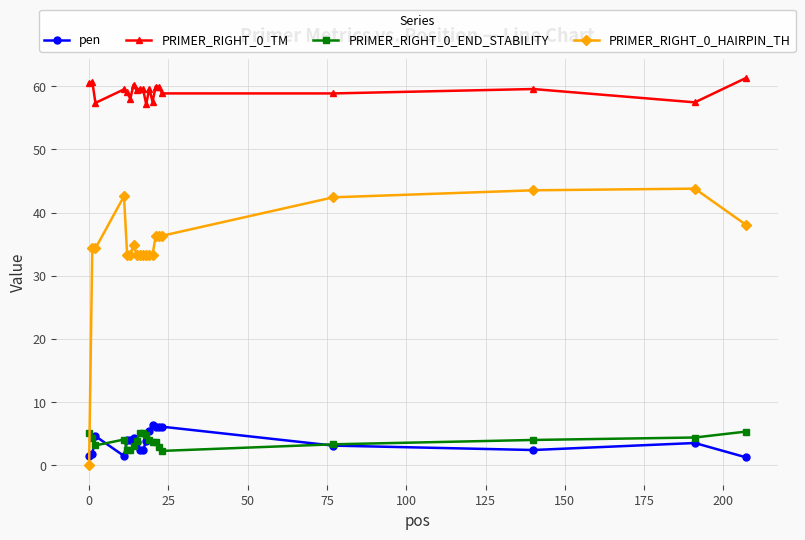

What is the value of the PRIMER_RIGHT_0_END_STABILITY point at the 7th from the left?

3.0